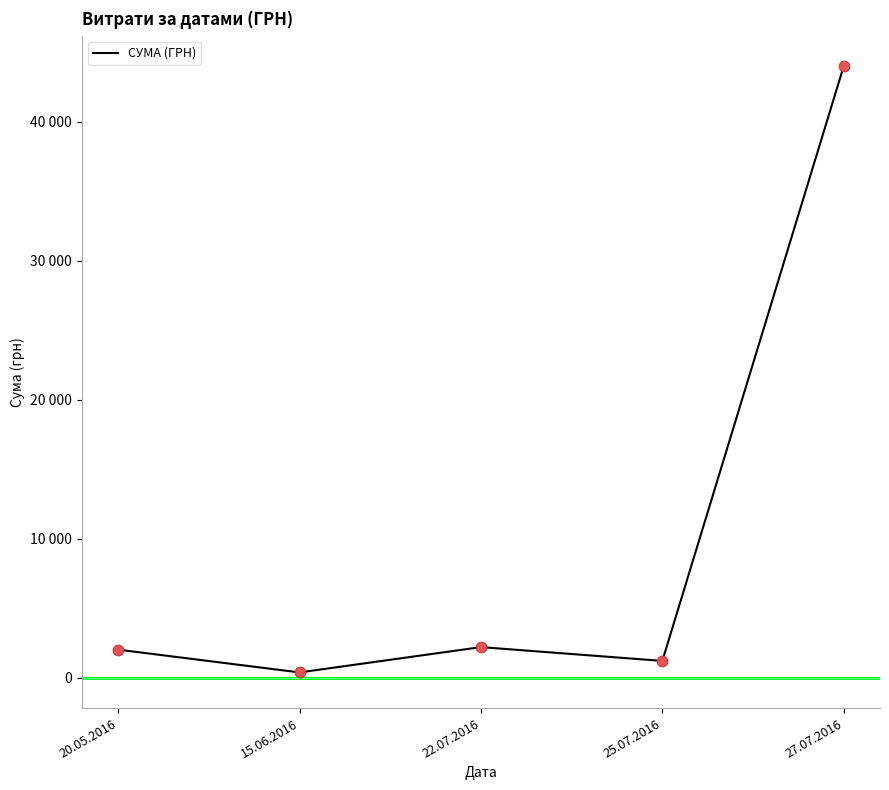

What is the change in value from 25.07.2016 to 27.07.2016?

+42815.0